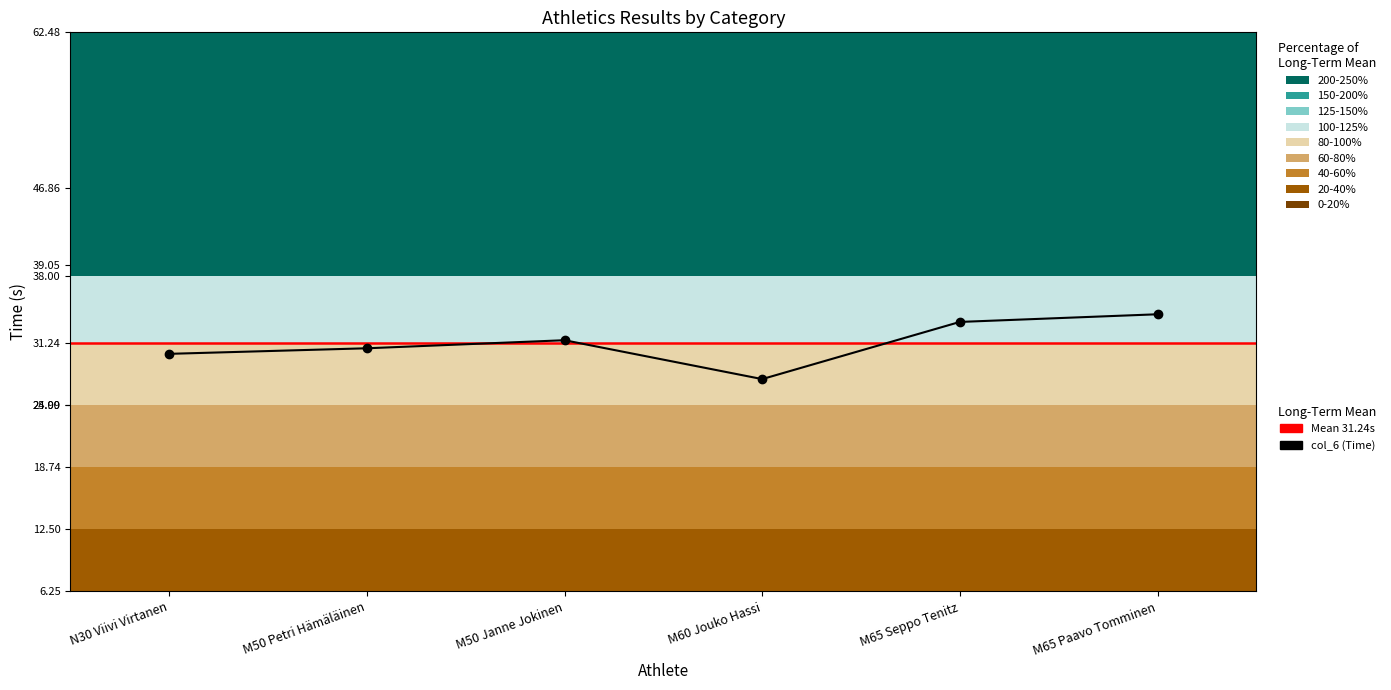

Reading right to left, transcribe all the data shown in this chart.

M65 Paavo Tomminen=34.1	M65 Seppo Tenitz=33.4	M60 Jouko Hassi=27.6	M50 Janne Jokinen=31.5	M50 Petri Hämäläinen=30.7	N30 Viivi Virtanen=30.1